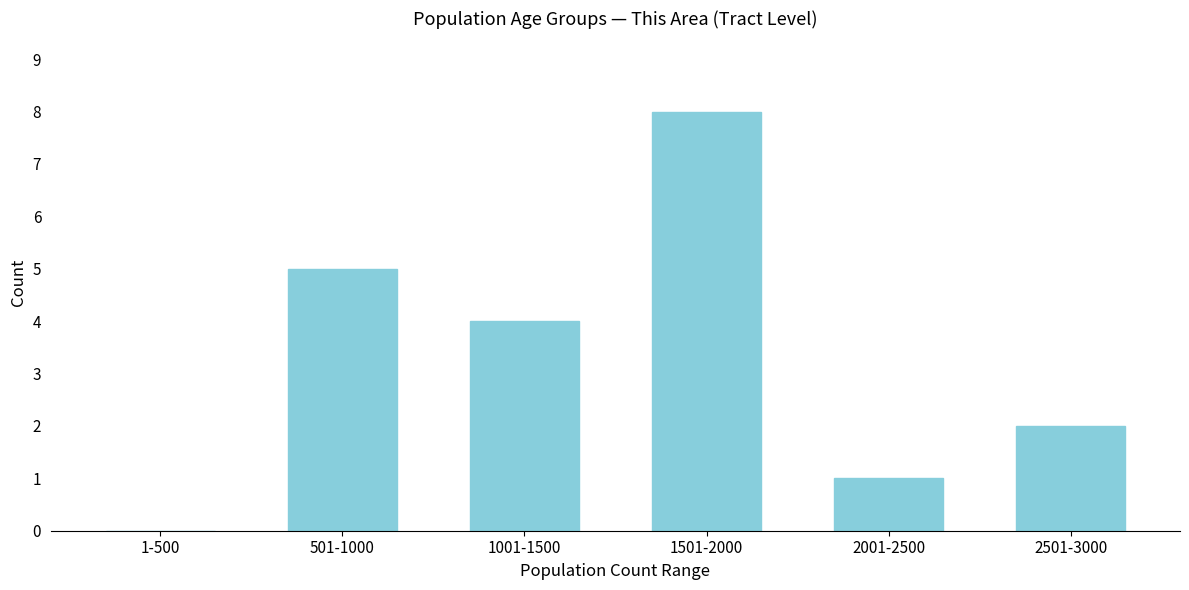

Reading right to left, extract all data points from this chart.

2501-3000=2	2001-2500=1	1501-2000=8	1001-1500=4	501-1000=5	1-500=0